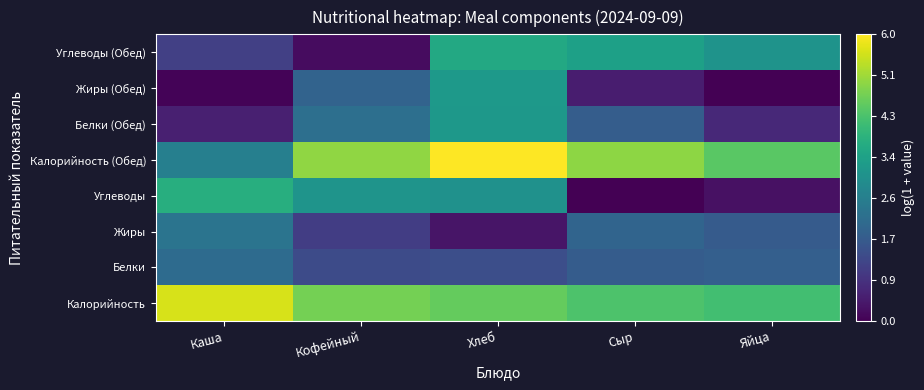

Reading right to left, what are all the values shown in this chart?

Калорийность: Яйца=4.2	Сыр=4.3	Хлеб=4.5	Кофейный=4.7	Каша=5.6
Белки: Яйца=1.8	Сыр=1.7	Хлеб=1.4	Кофейный=1.4	Каша=2.1
Жиры: Яйца=1.7	Сыр=1.9	Хлеб=0.3	Кофейный=1.1	Каша=2.3
Углеводы: Яйца=0.3	Сыр=0.0	Хлеб=3.0	Кофейный=3.1	Каша=3.7
Калорийность (Обед): Яйца=4.4	Сыр=5.0	Хлеб=6.0	Кофейный=5.0	Каша=2.6
Белки (Обед): Яйца=0.7	Сыр=1.7	Хлеб=3.2	Кофейный=2.2	Каша=0.5
Жиры (Обед): Яйца=0.0	Сыр=0.5	Хлеб=3.2	Кофейный=1.9	Каша=0.1
Углеводы (Обед): Яйца=3.1	Сыр=3.4	Хлеб=3.6	Кофейный=0.2	Каша=1.1